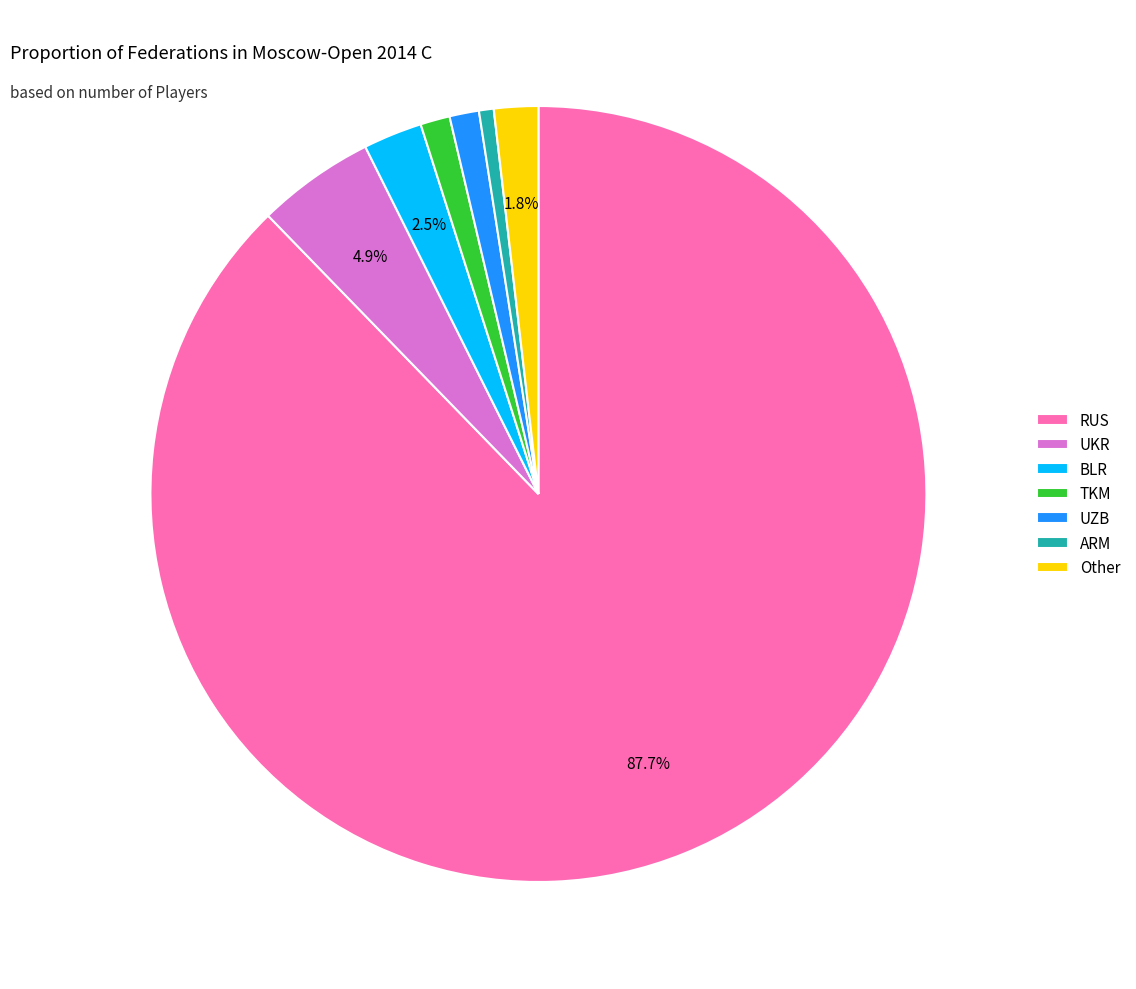

Do Other and UZB together represent more than half of the pie?

No